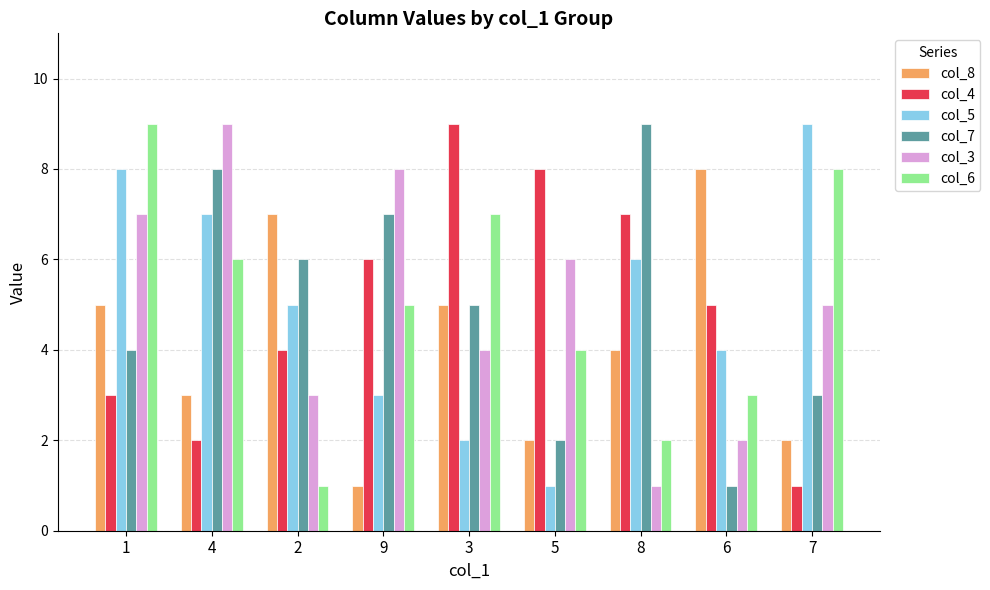

What is the highest value of the col_7 series?

9